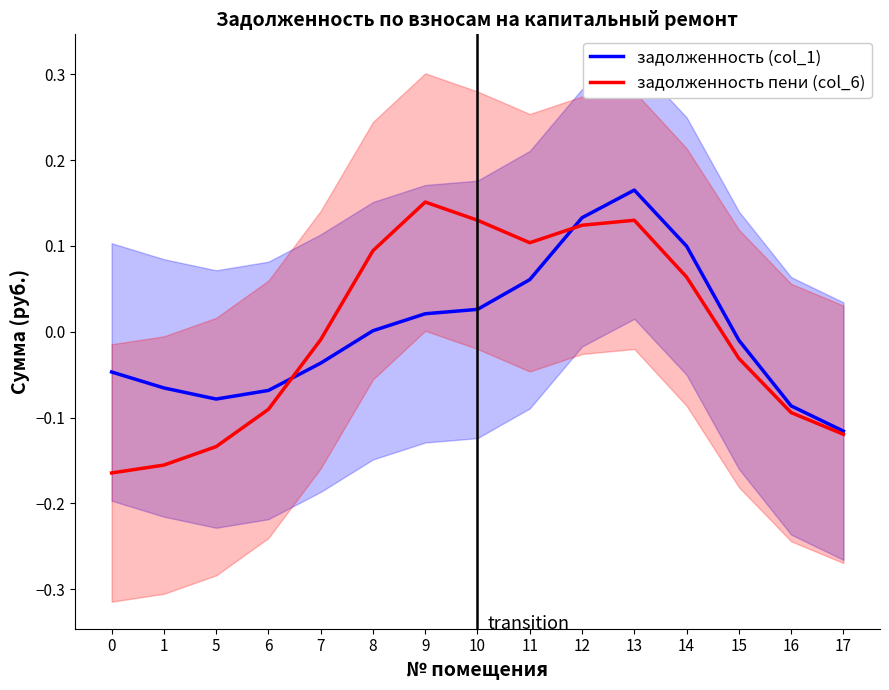

What is the value of the задолженность (col_1) point at the 3rd from the left?

-0.1